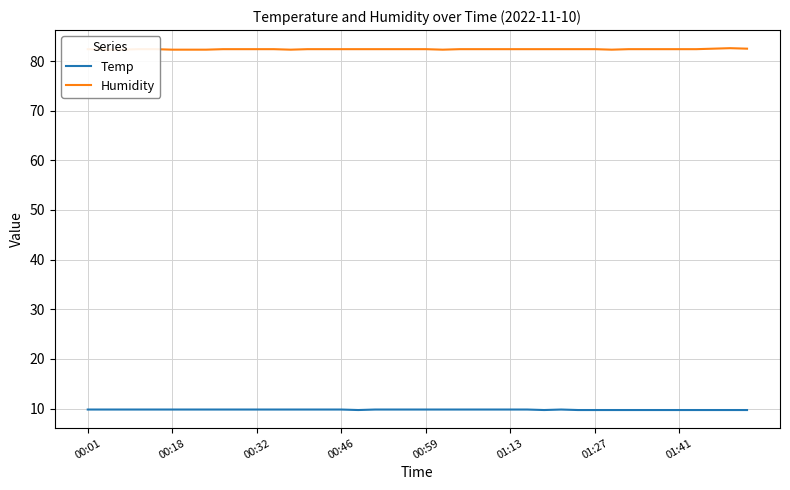

What is the highest value of the Temp series?

9.8